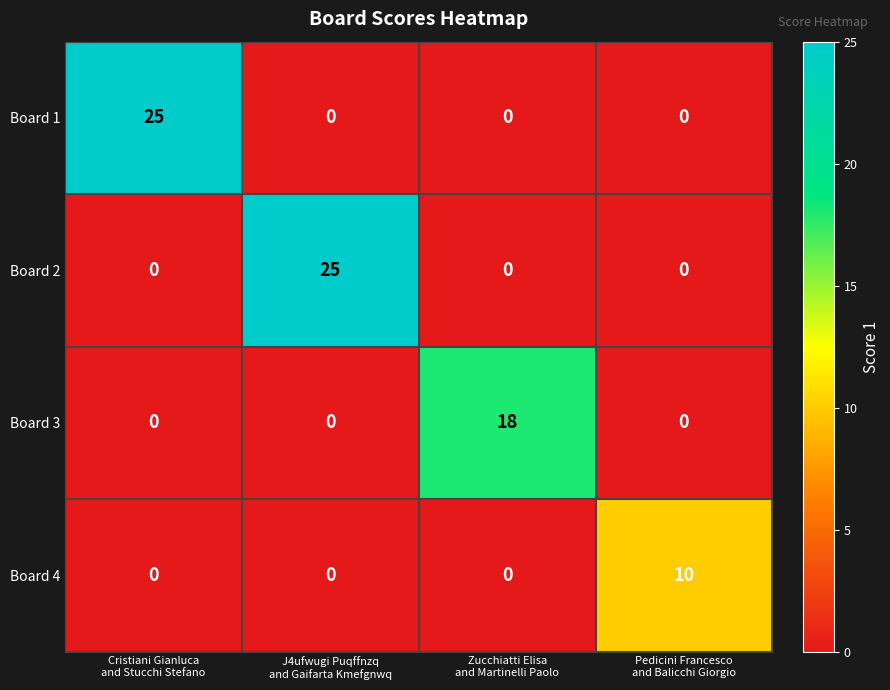

What is the sum of all Board 4 values?

10